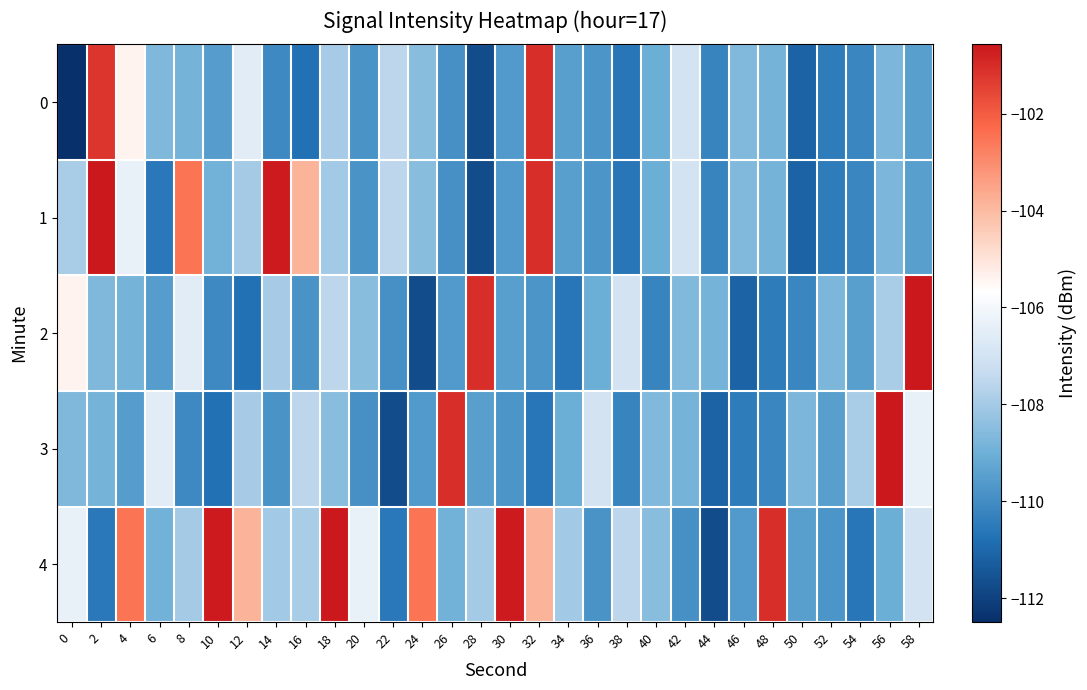

What is the total value across all series at 30?

-539.2